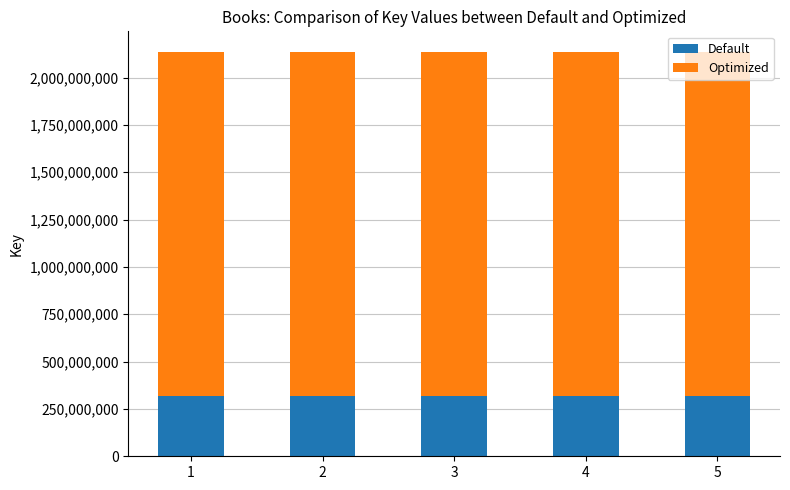

What is the average value of the Default series?

320652040.4